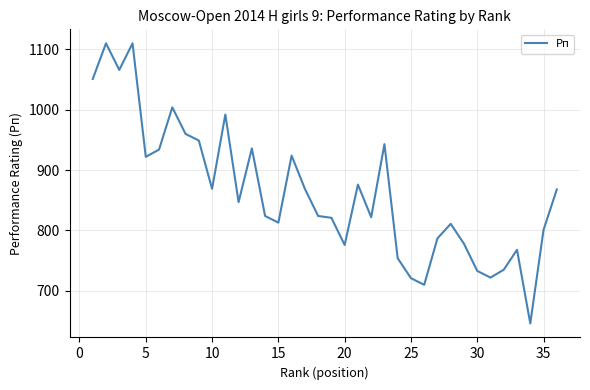

What is the maximum value shown in the chart?

1110